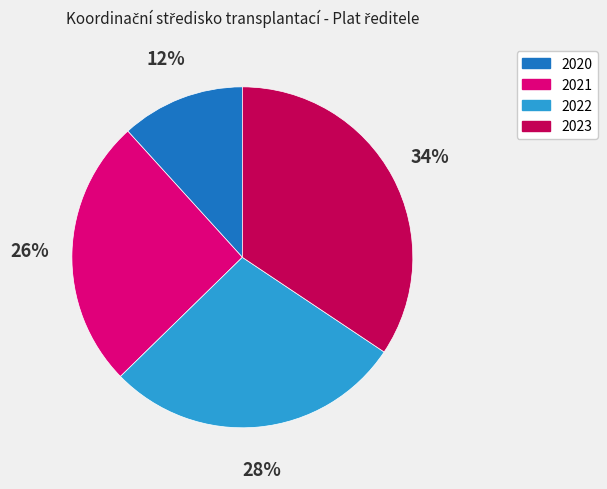

Which category has the smallest portion of the pie?

2020